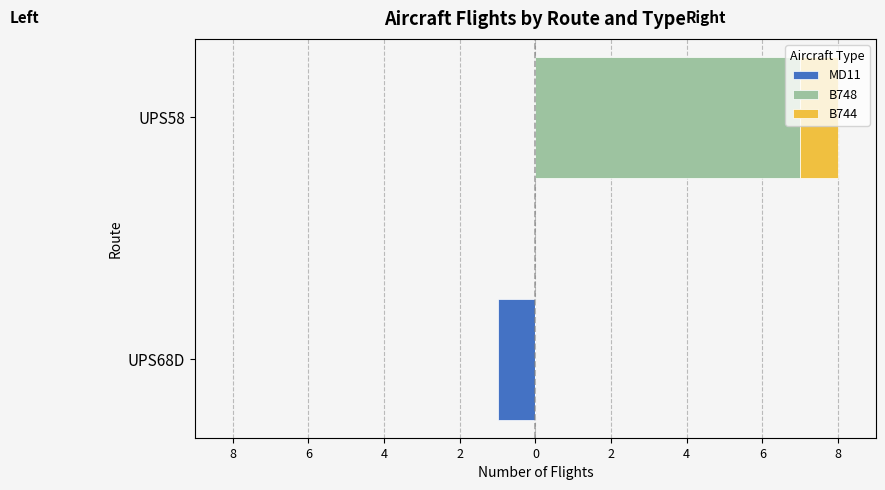

Count the B748 values in the range 0 to 7.

2